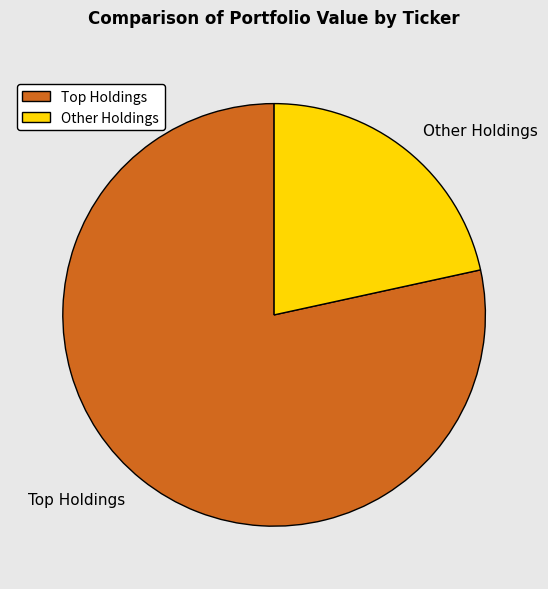

True or false: Other Holdings accounts for 22% of the total.

True